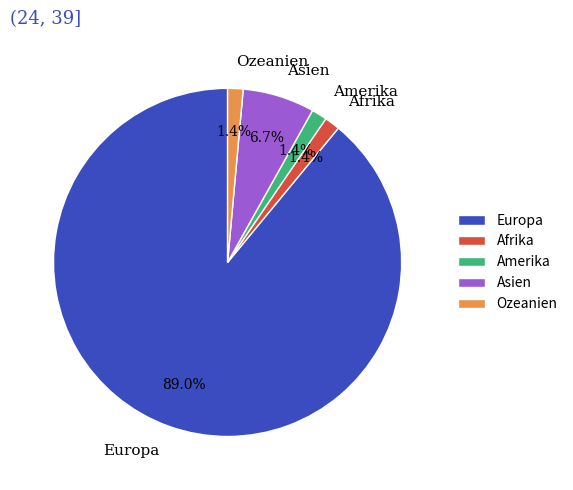

Count the number of slices in the pie.

5